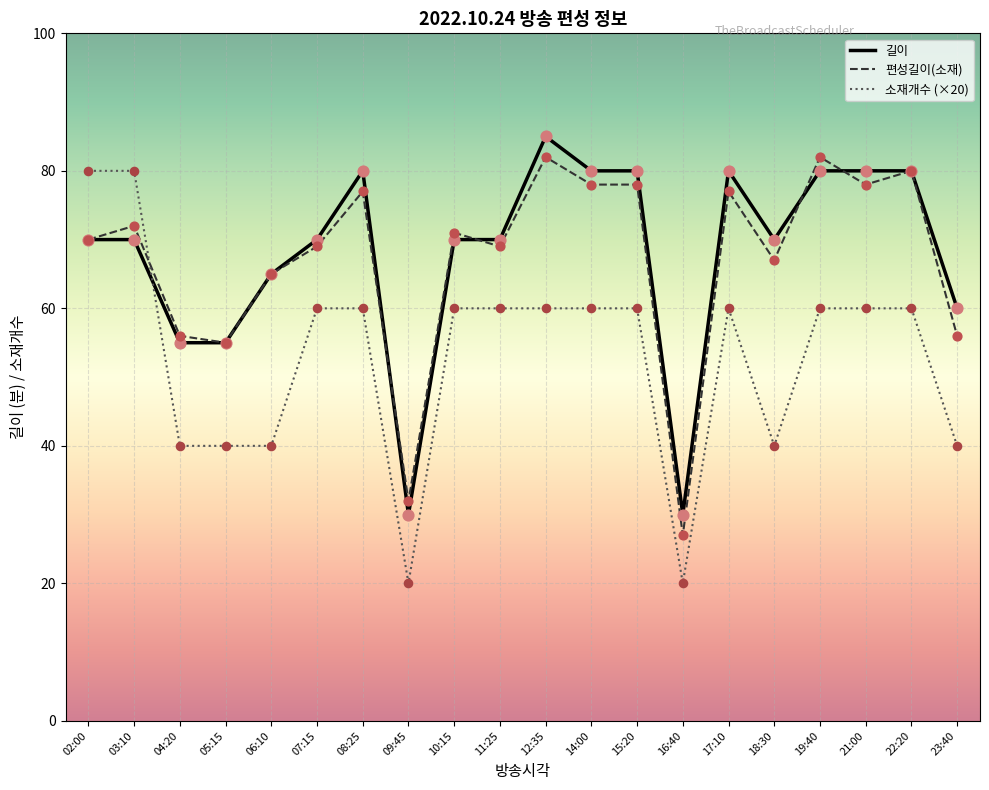

What is the total value across all series at 23:40?

156